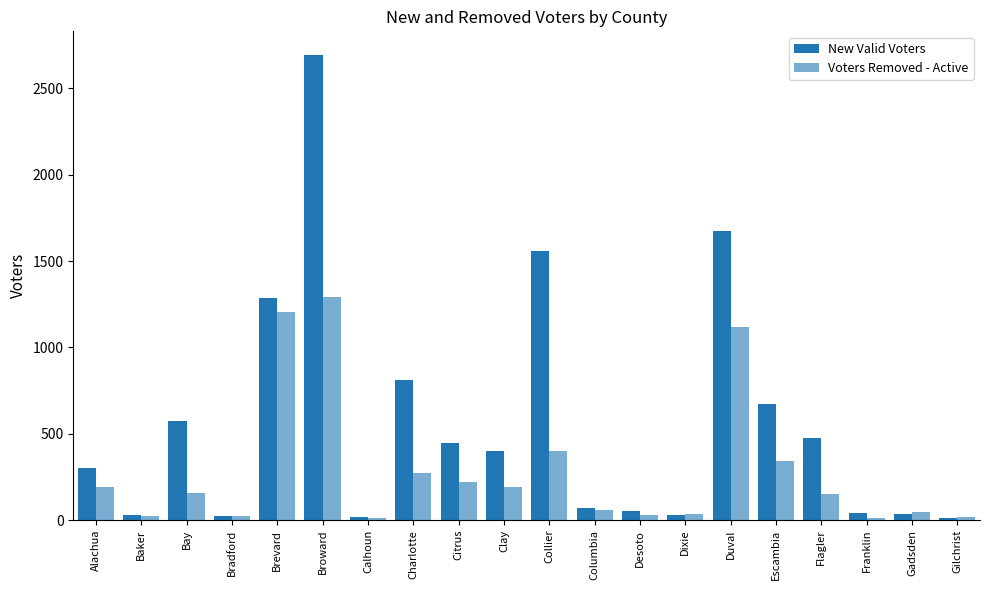

How many groups of bars are there?

20